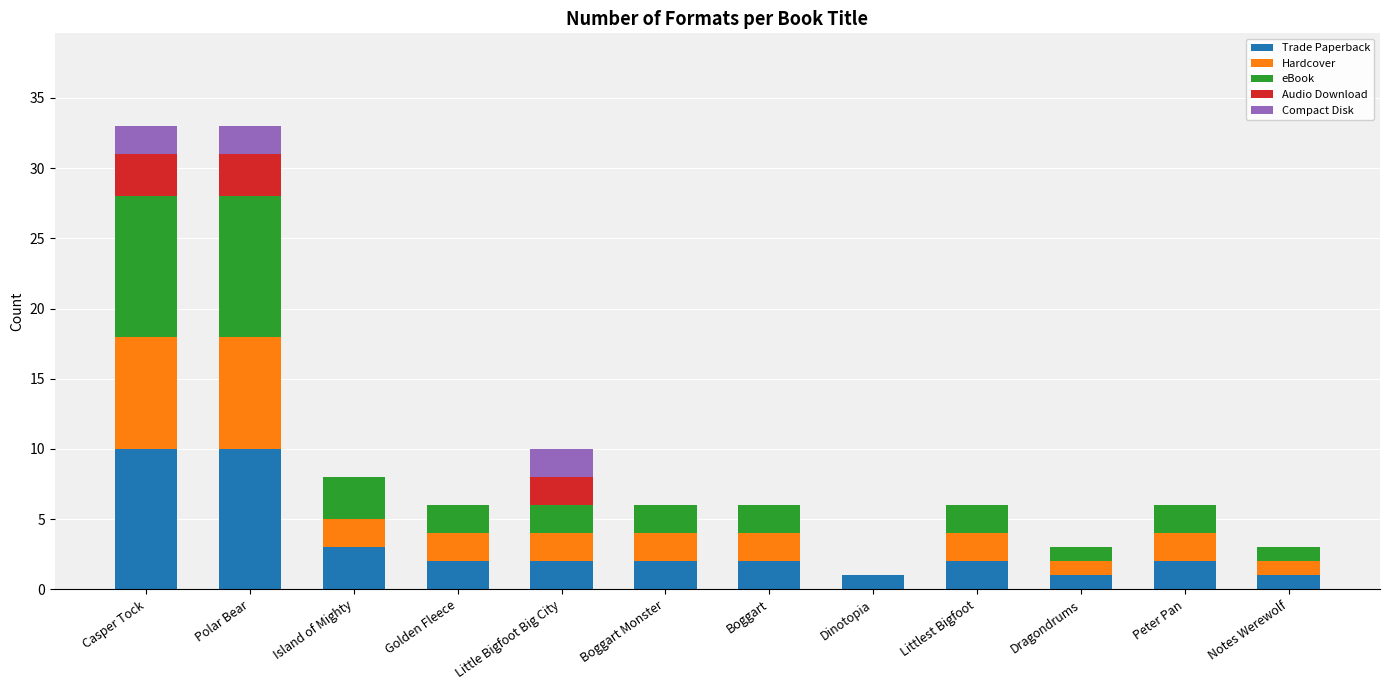

What are all the series names shown in the legend?

Trade Paperback, Hardcover, eBook, Audio Download, Compact Disk